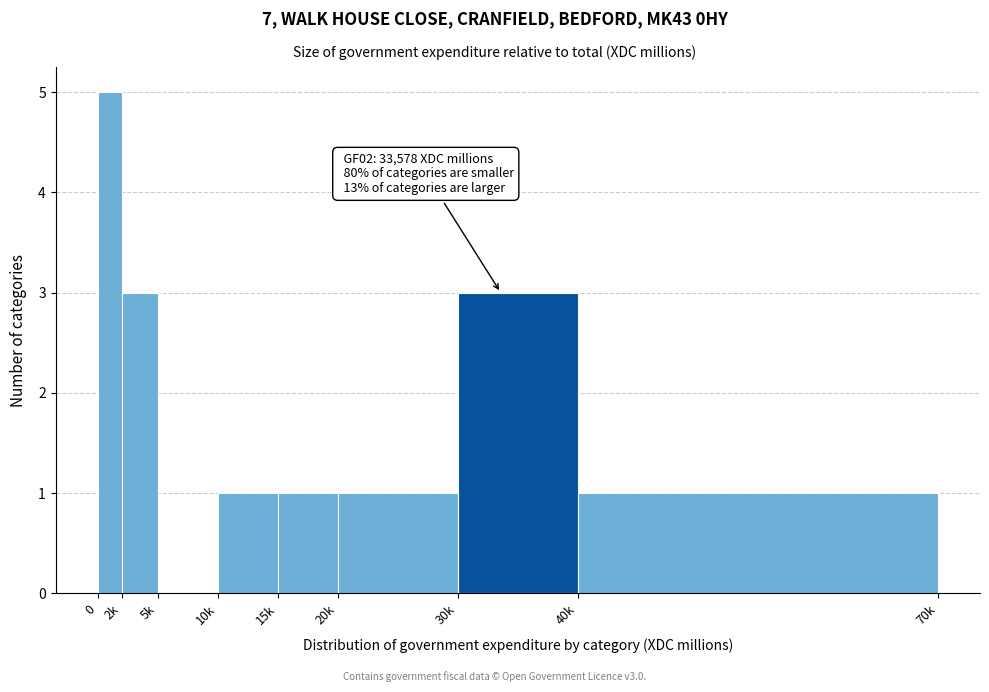

Reading right to left, list all the values displayed in this chart.

40k=1	30k=3	20k=1	15k=1	10k=1	5k=0	2k=3	0=5